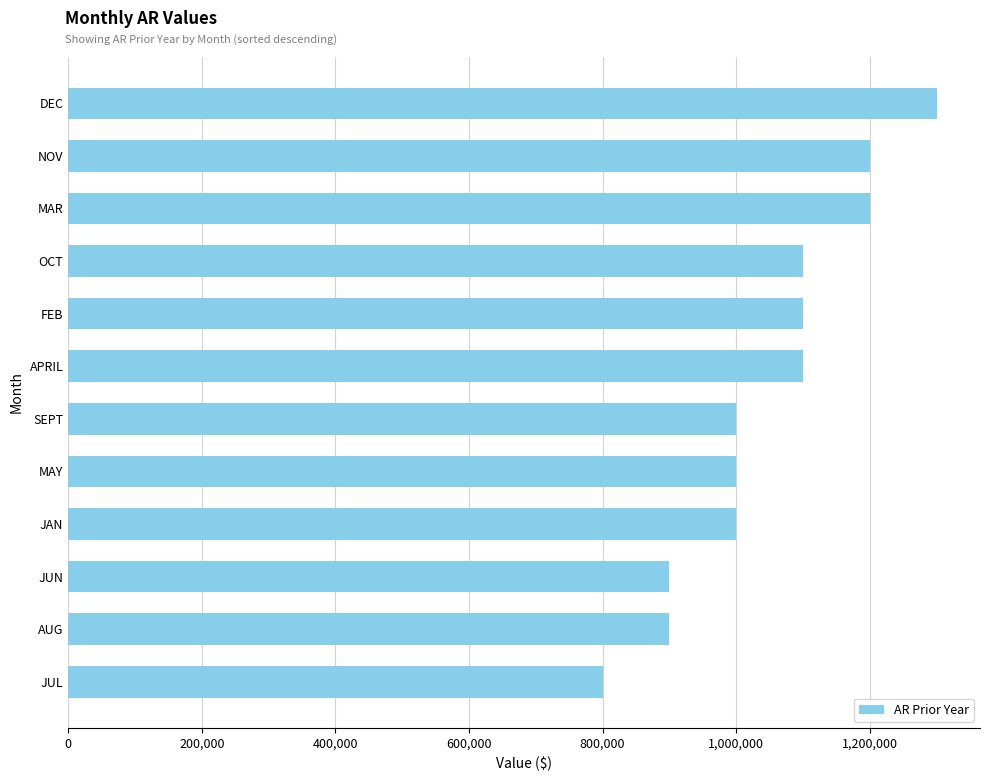

What is the average value?

1050000